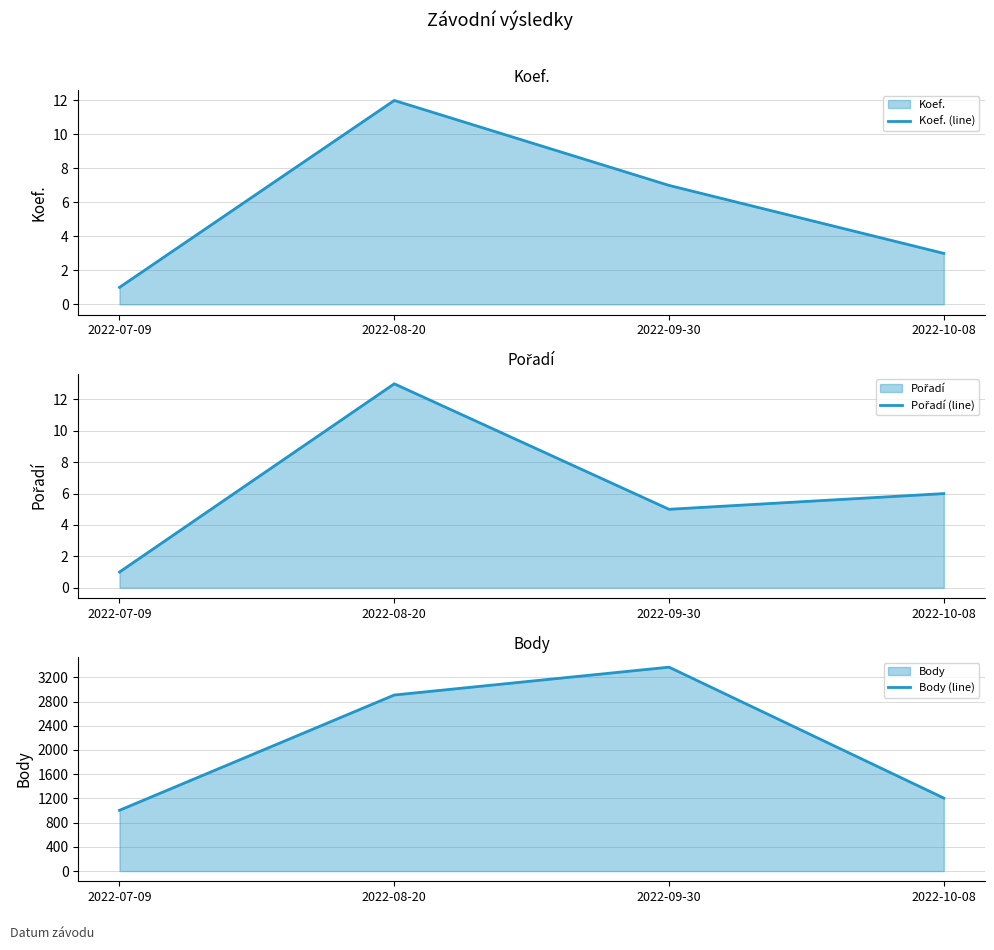

True or false: Koef. (line) has more than 2 interior local peaks.

False